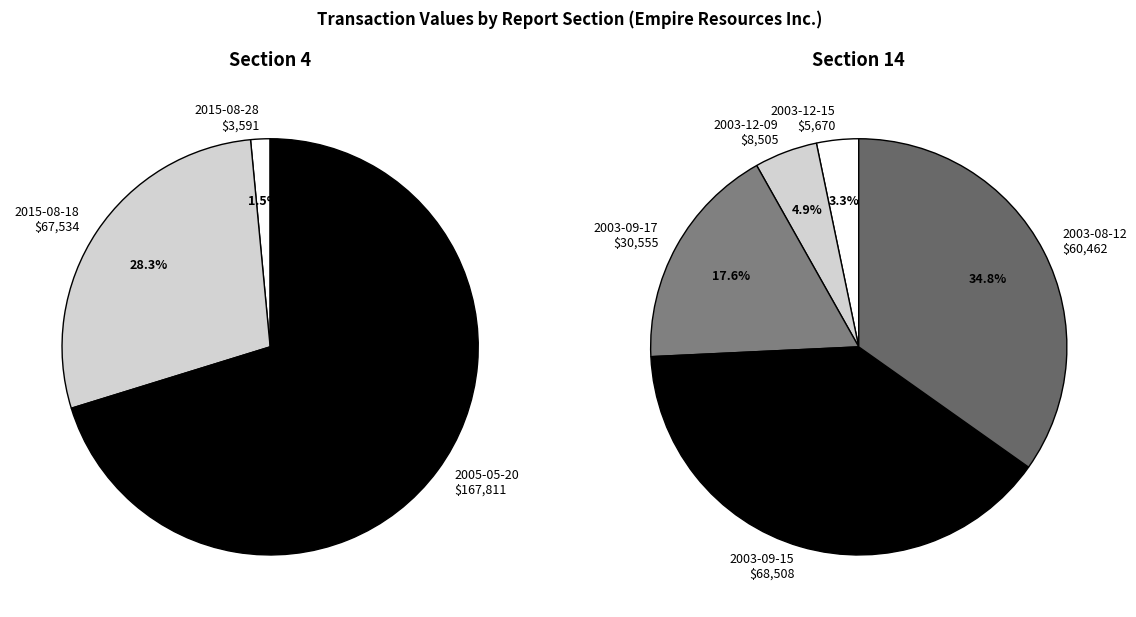

Does 2003-09-17 account for over 50% of the chart?

No